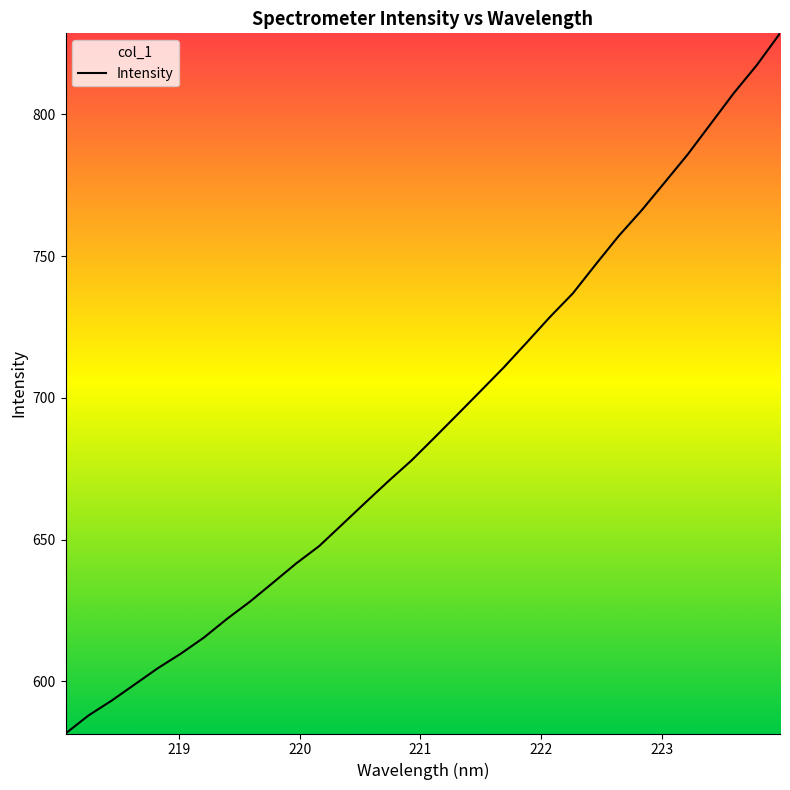

How many data points are above 686?

15